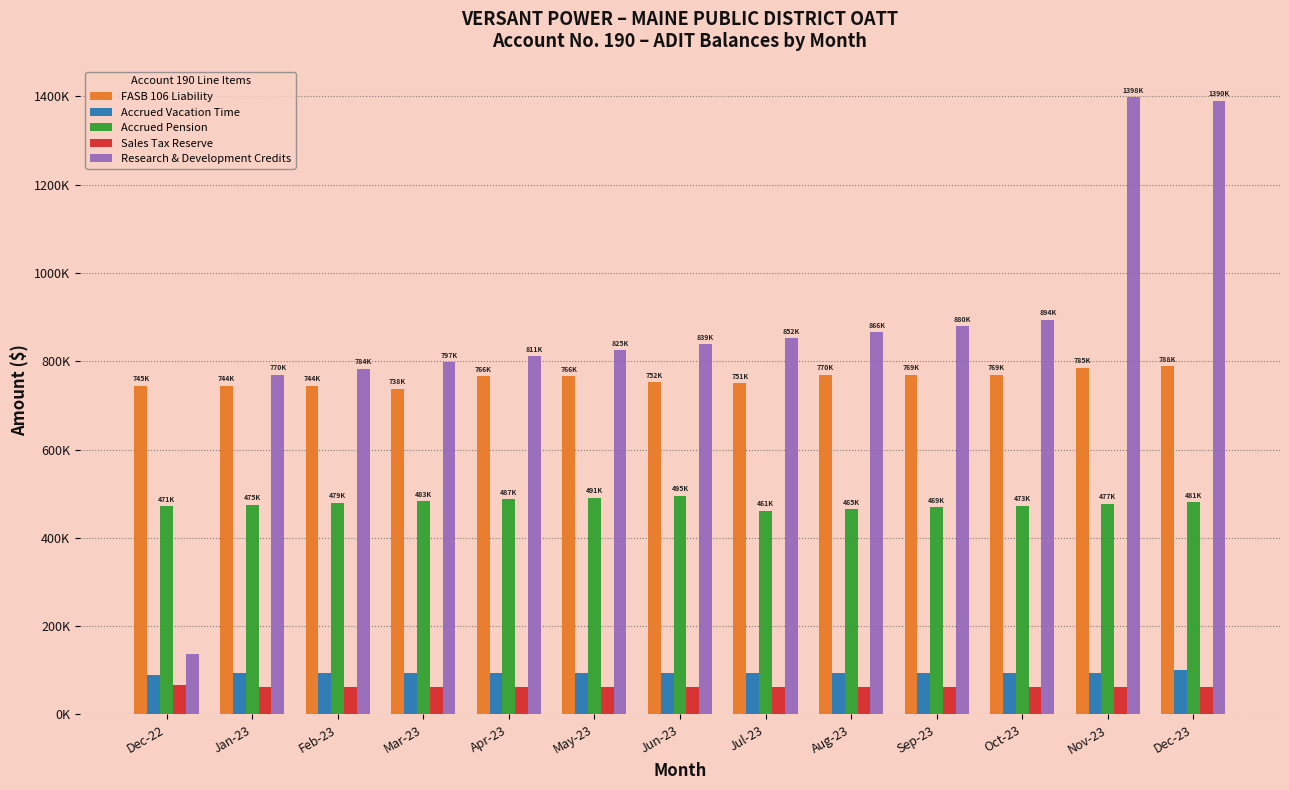

What are all the series names shown in the legend?

FASB 106 Liability, Accrued Vacation Time, Accrued Pension, Sales Tax Reserve, Research & Development Credits